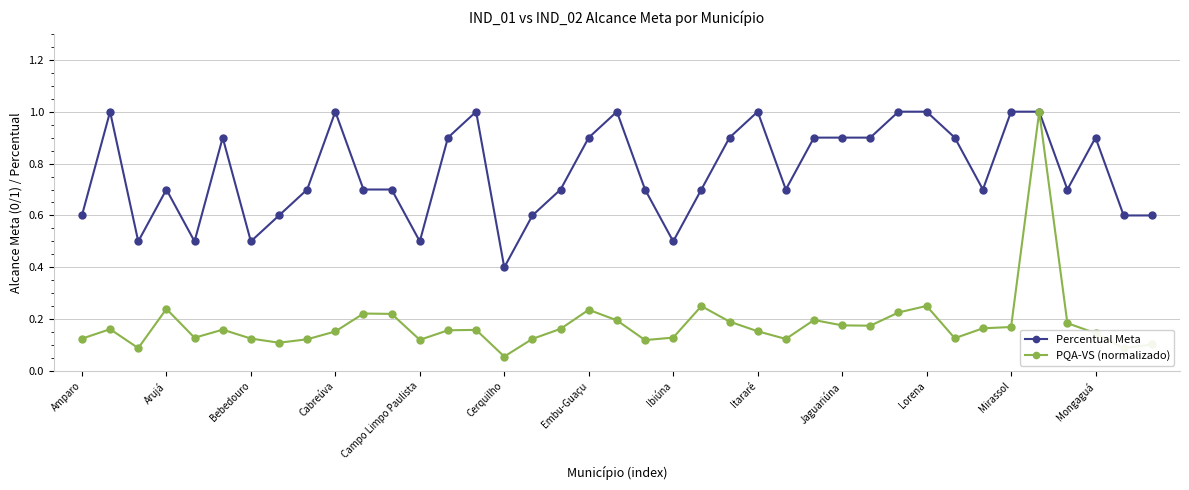

List the series in order of their overall mean, lowest first.

PQA-VS (normalizado), Percentual Meta